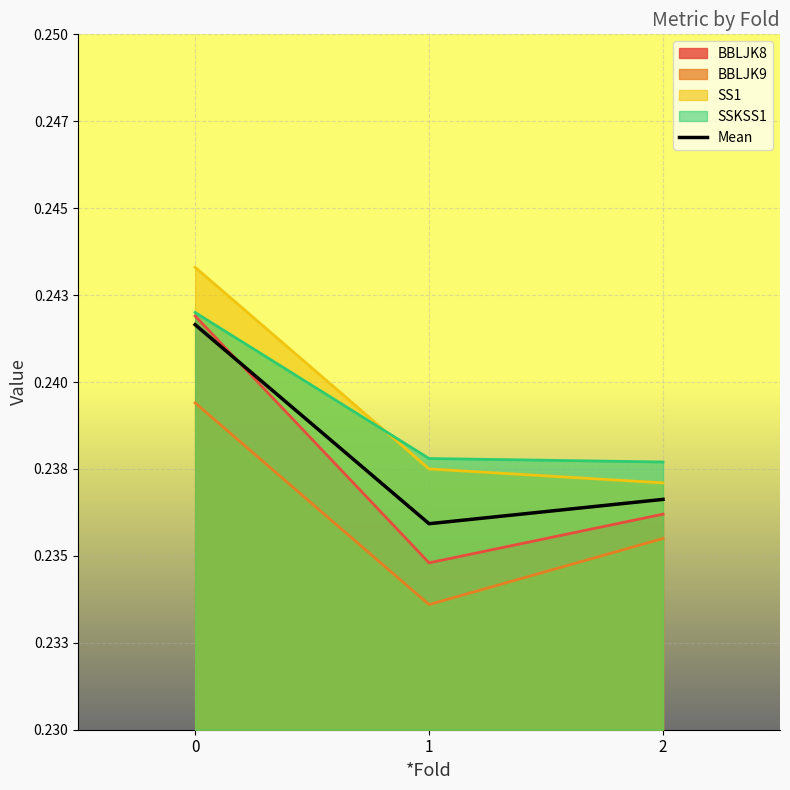

What are all the series names shown in the legend?

BBLJK8, BBLJK9, SS1, SSKSS1, Mean